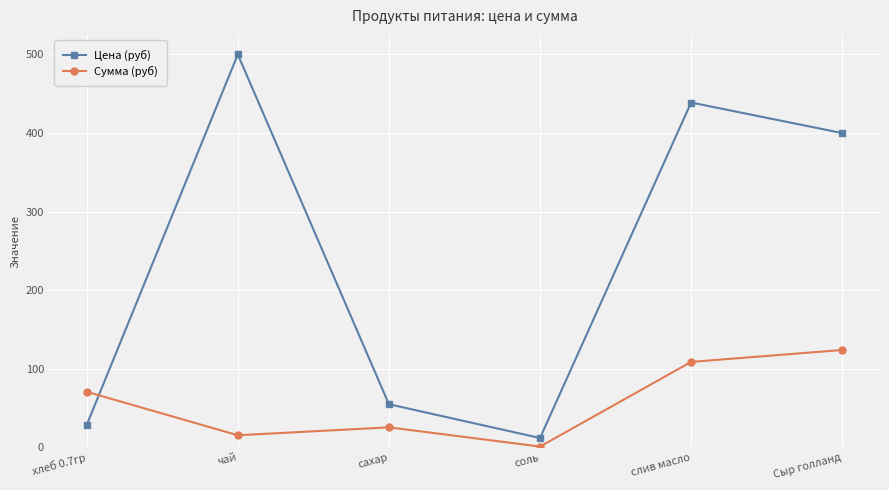

Does the chart have visible grid lines?

Yes